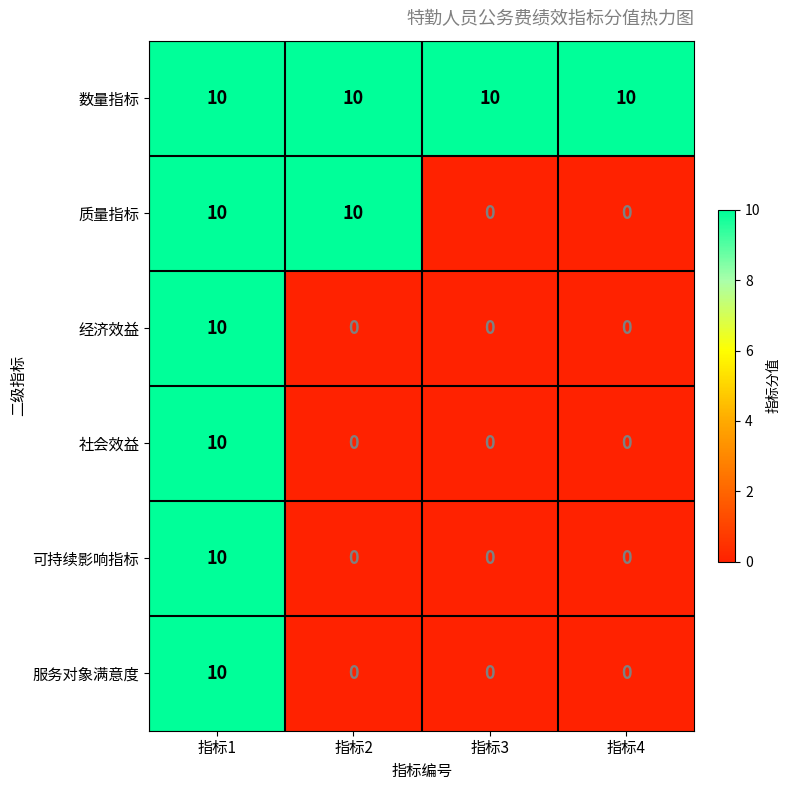

What is the sum of all 社会效益 values?

10